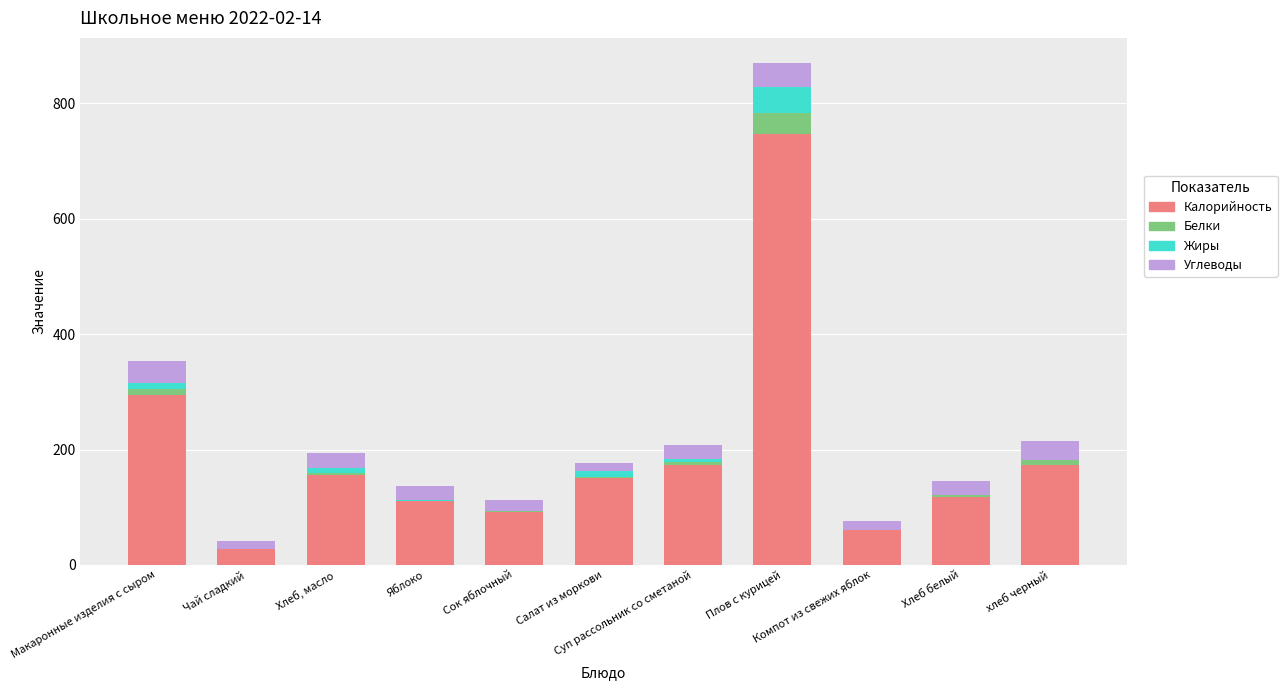

What is the sum of all Калорийность values?

2103.8